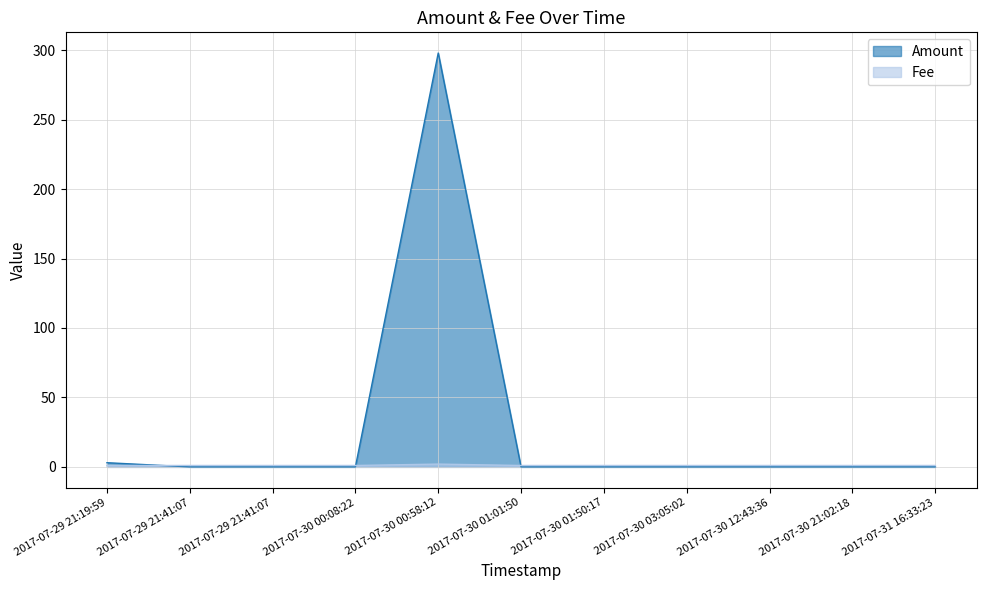

Rank the series by their average value, from highest to lowest.

Amount, Fee